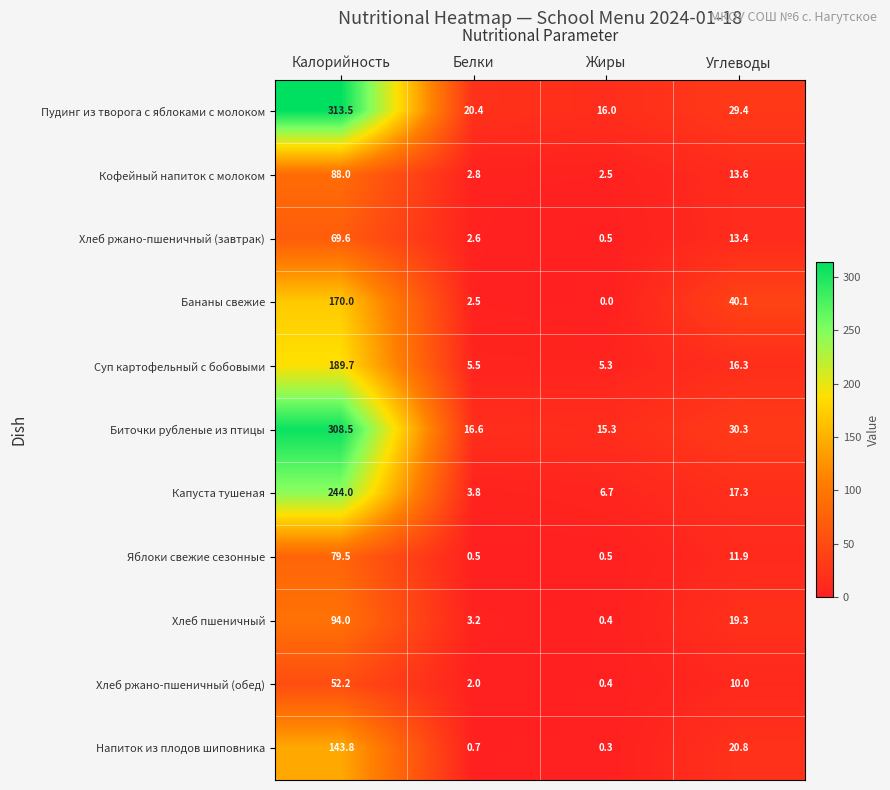

Which series has the largest total across all categories?

Пудинг из творога с яблоками с молоком